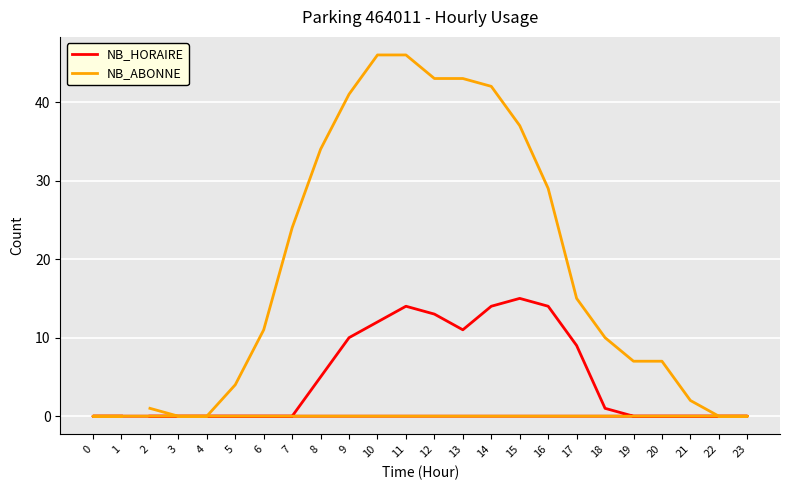

Rank the categories by NB_HORAIRE value from lowest to highest.

2, 3, 4, 5, 6, 7, 19, 20, 21, 22, 23, 0, 1, 18, 8, 17, 9, 13, 10, 12, 11, 14, 16, 15